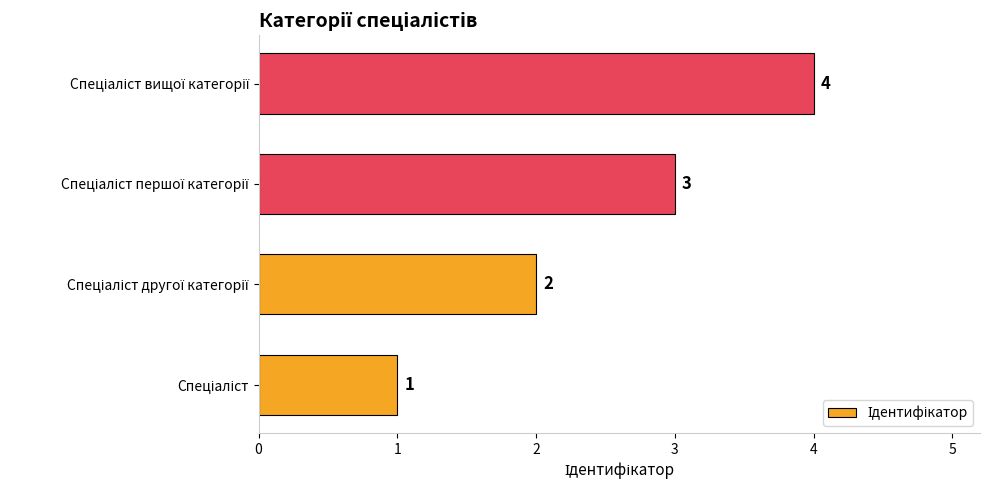

What is the difference between the maximum and minimum values?

3